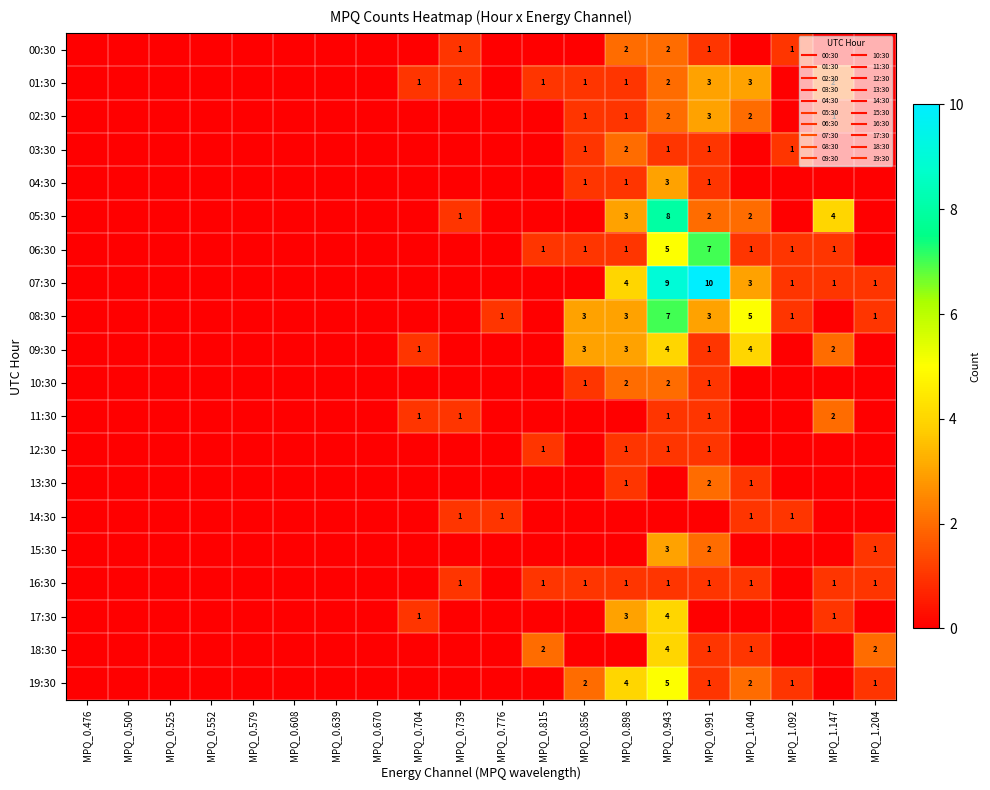

True or false: 09:30 has a value of 3 at MPQ_0.898.

True